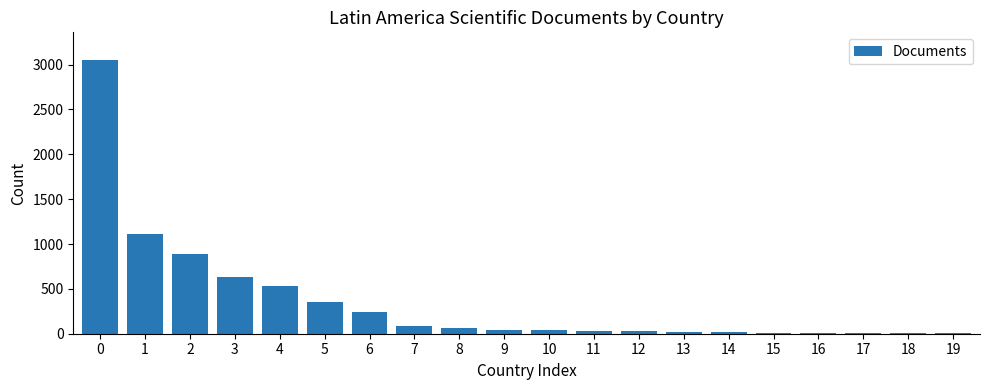

What is the sum of all values?

7200